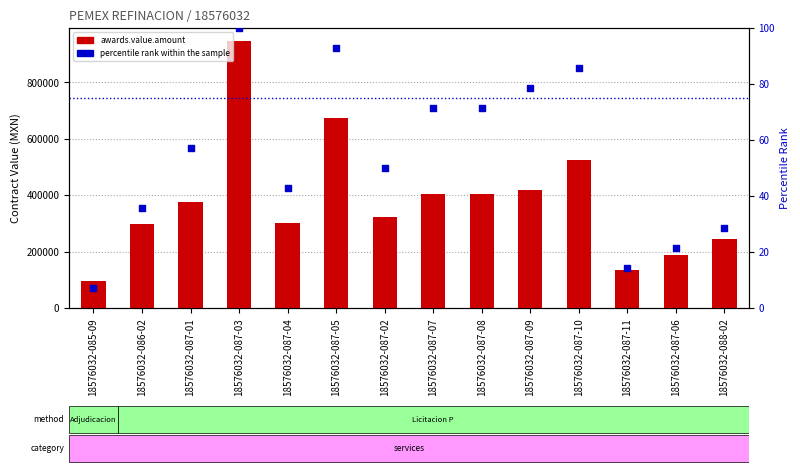

What is the total value across all series at 18576032-087-09?

418487.6